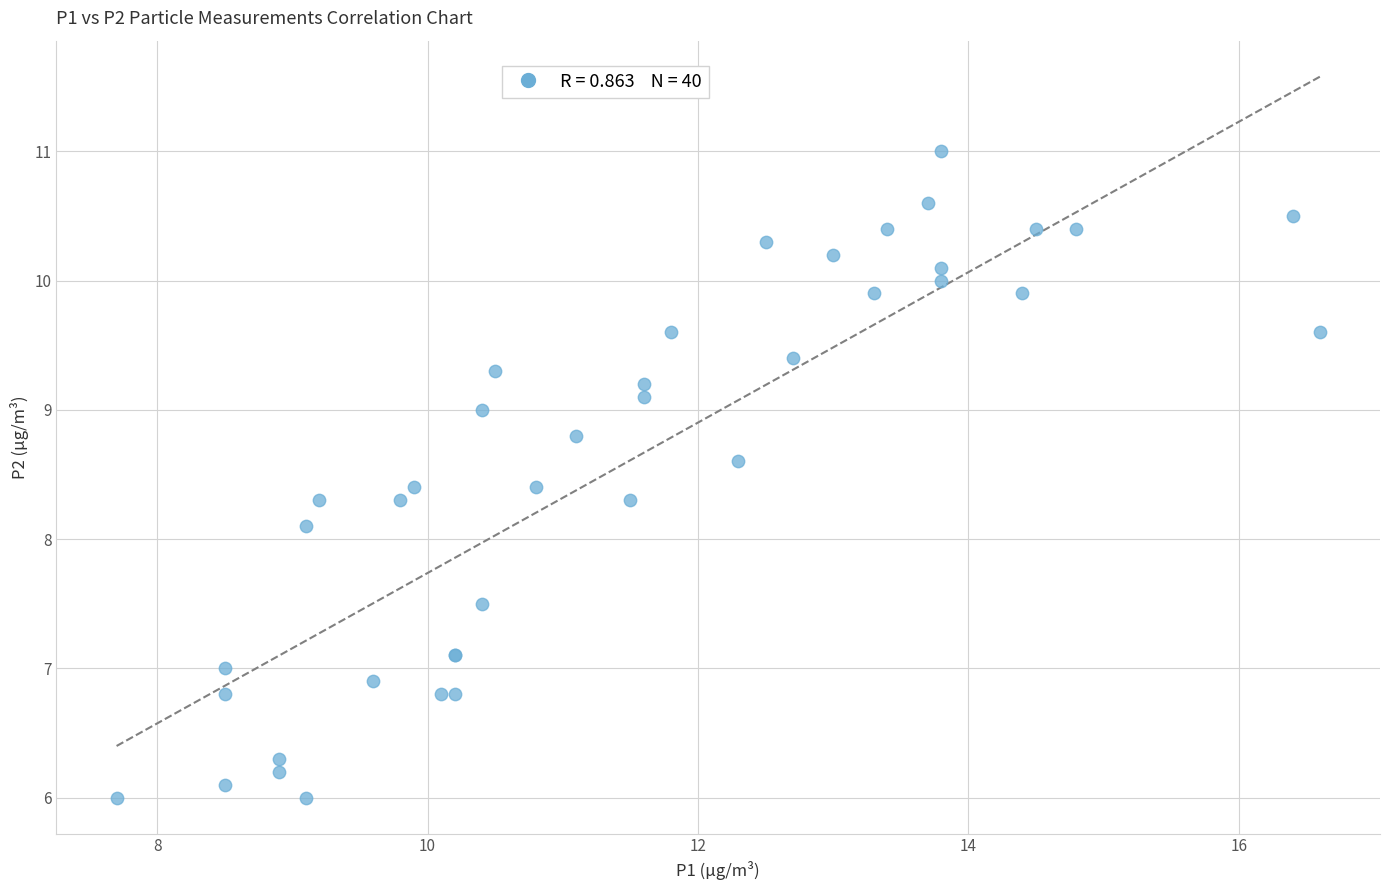

What Y value in the scatter plot is closest to 8?

8.1